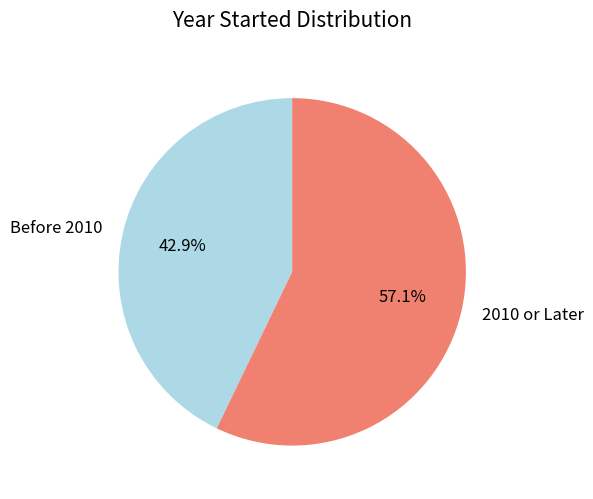

To the nearest percent, what is the average slice percentage?

50%